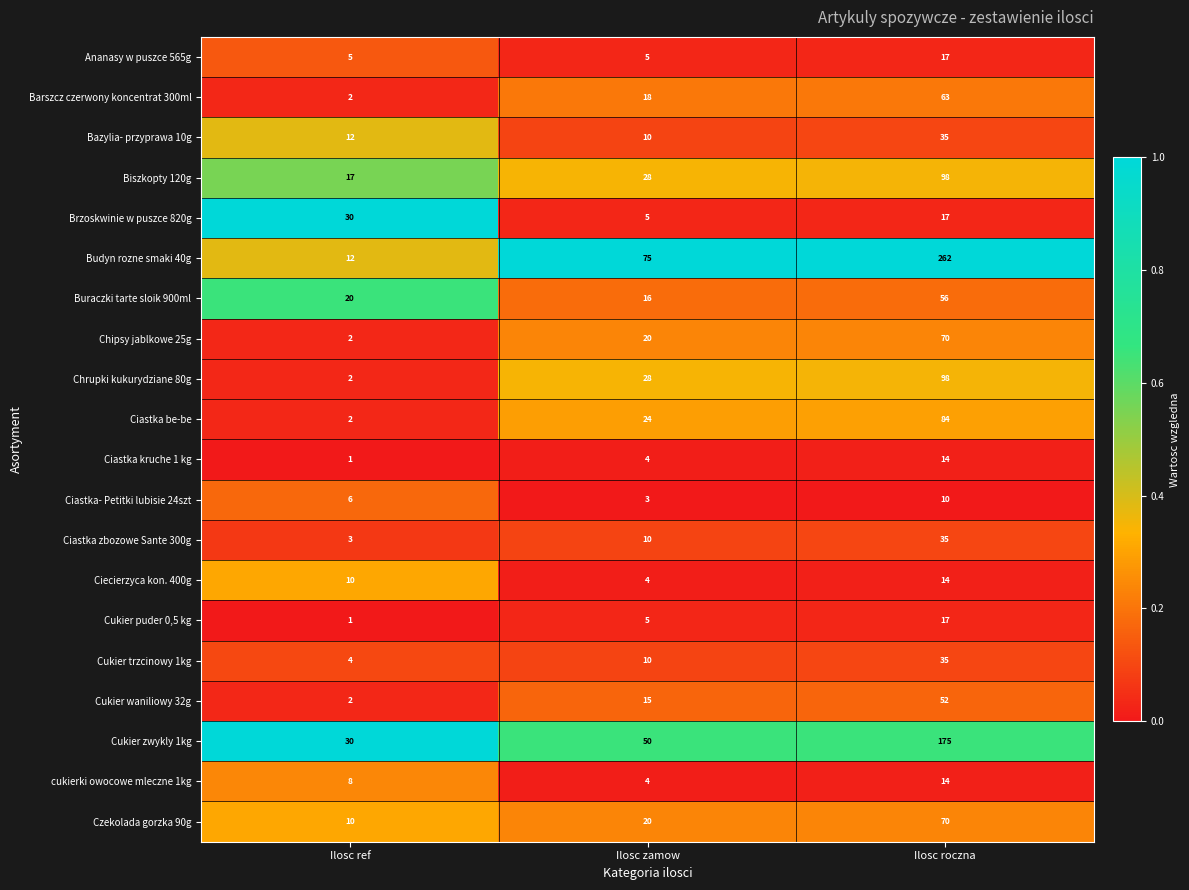

What is the difference between the maximum and second lowest values in the Ciecierzyca kon. 400g series?

4